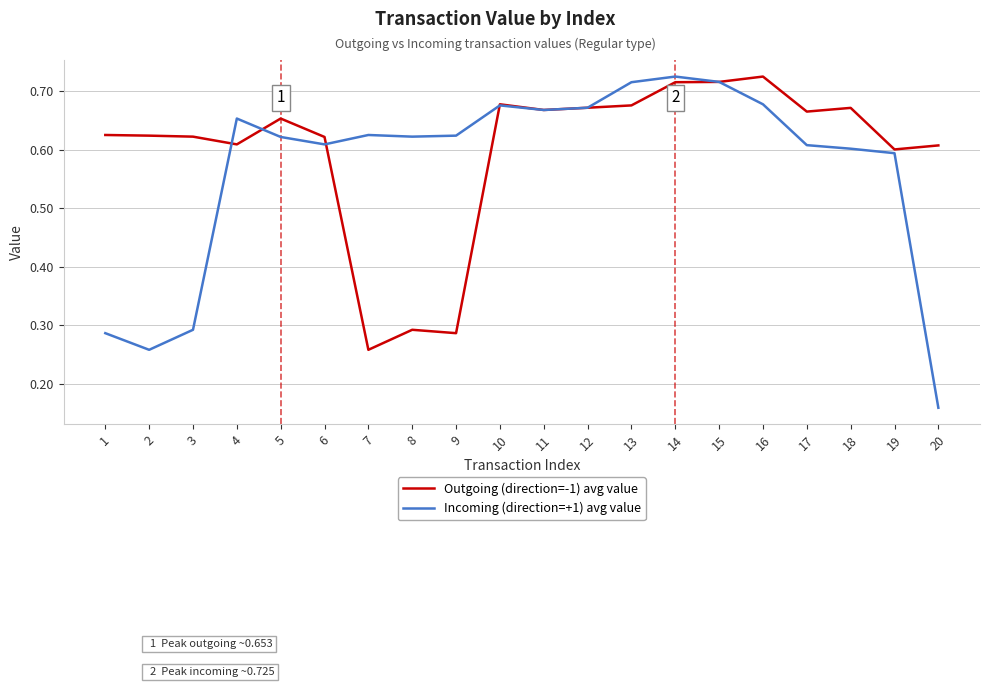

True or false: Incoming (direction=+1) avg value has more than 2 points higher than both neighbors.

True